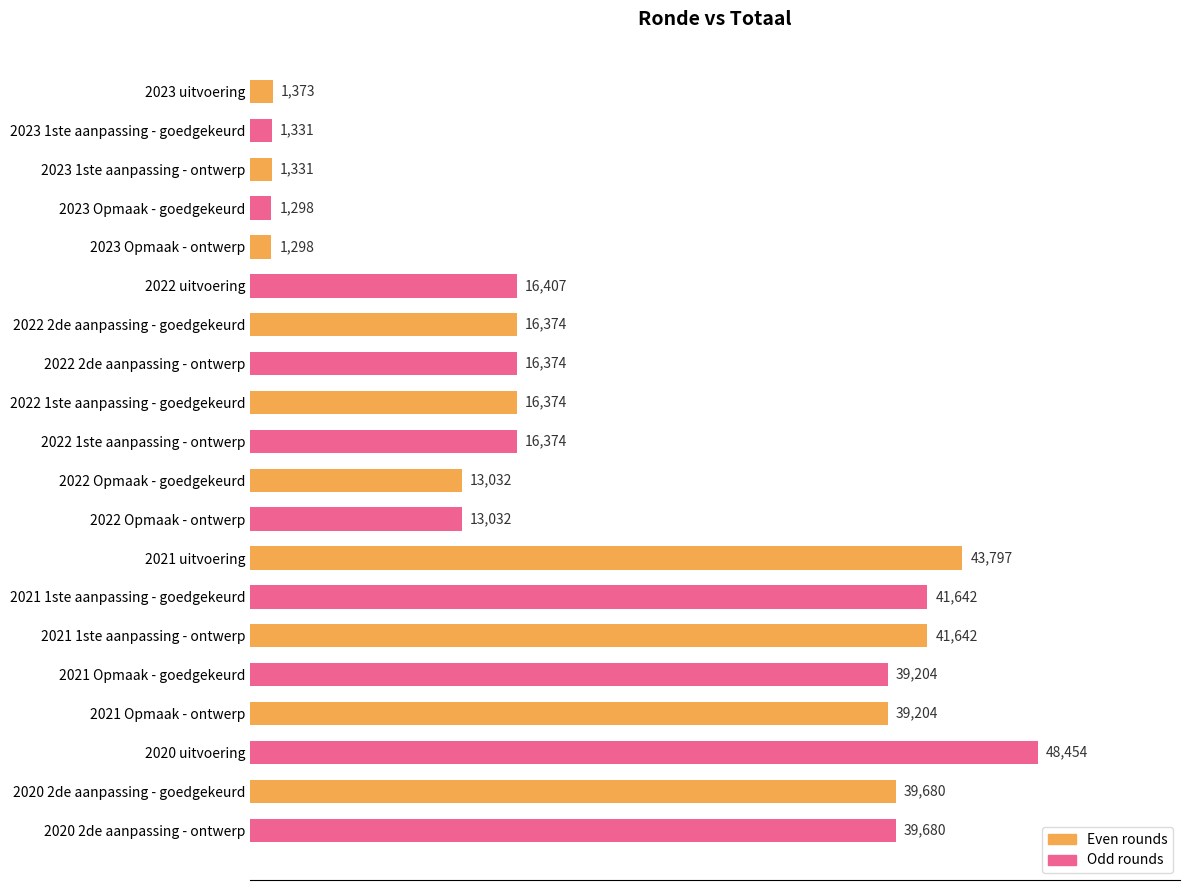

Does the chart contain any negative values?

No